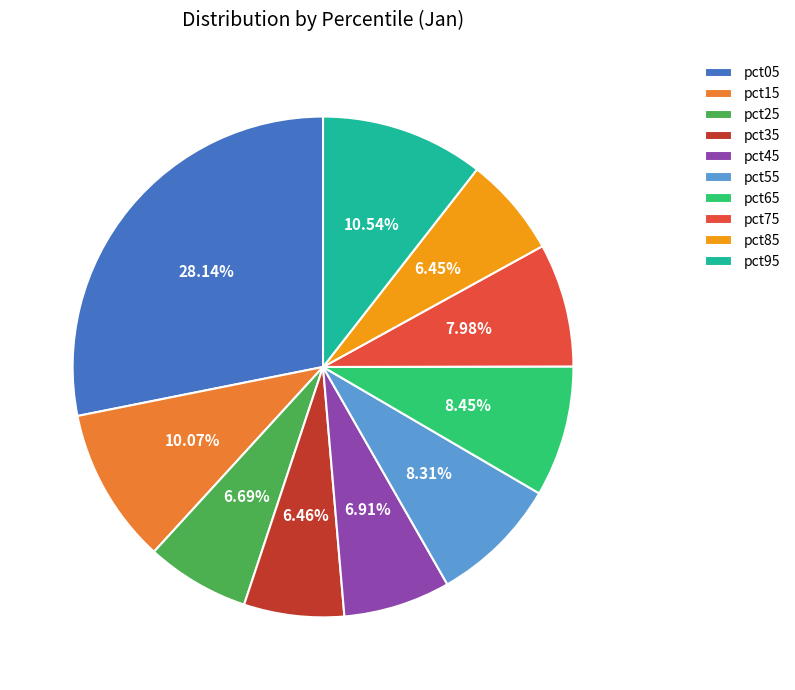

Does pct35 account for over 50% of the chart?

No